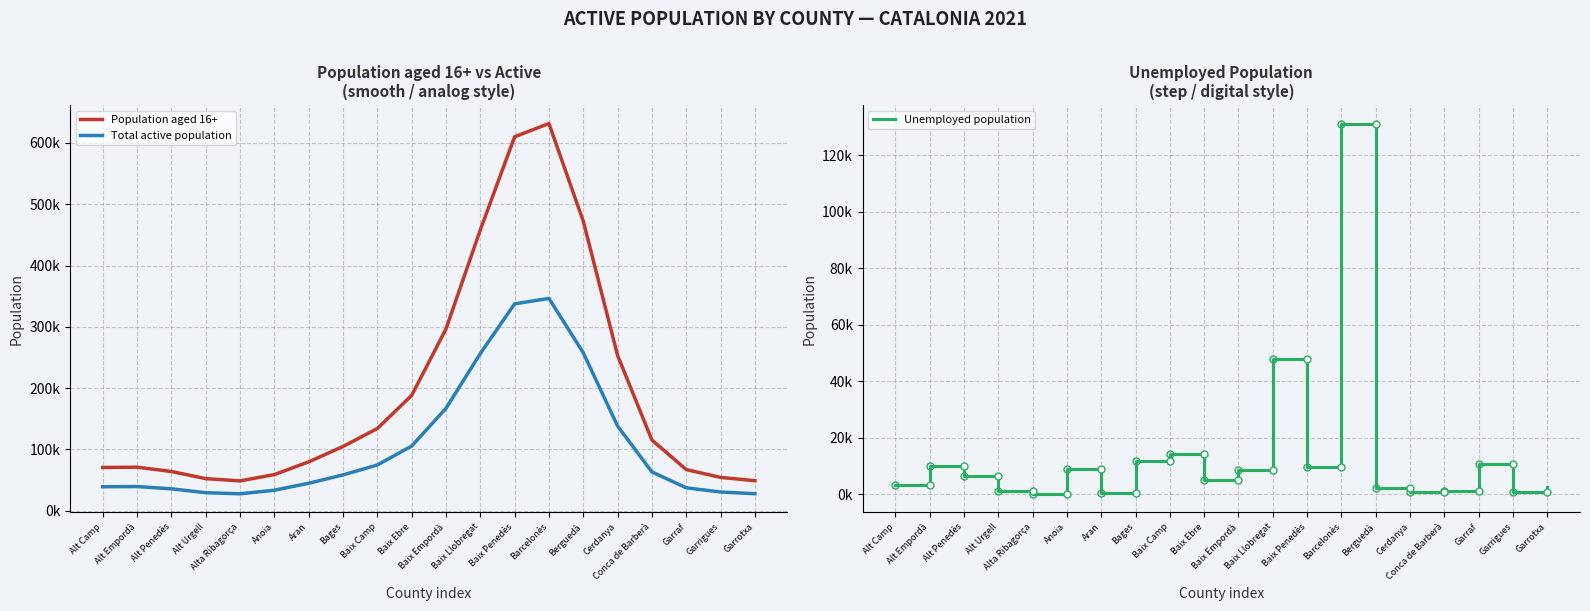

In Total active population, how many points are higher than both neighbors (excluding endpoints)?

2